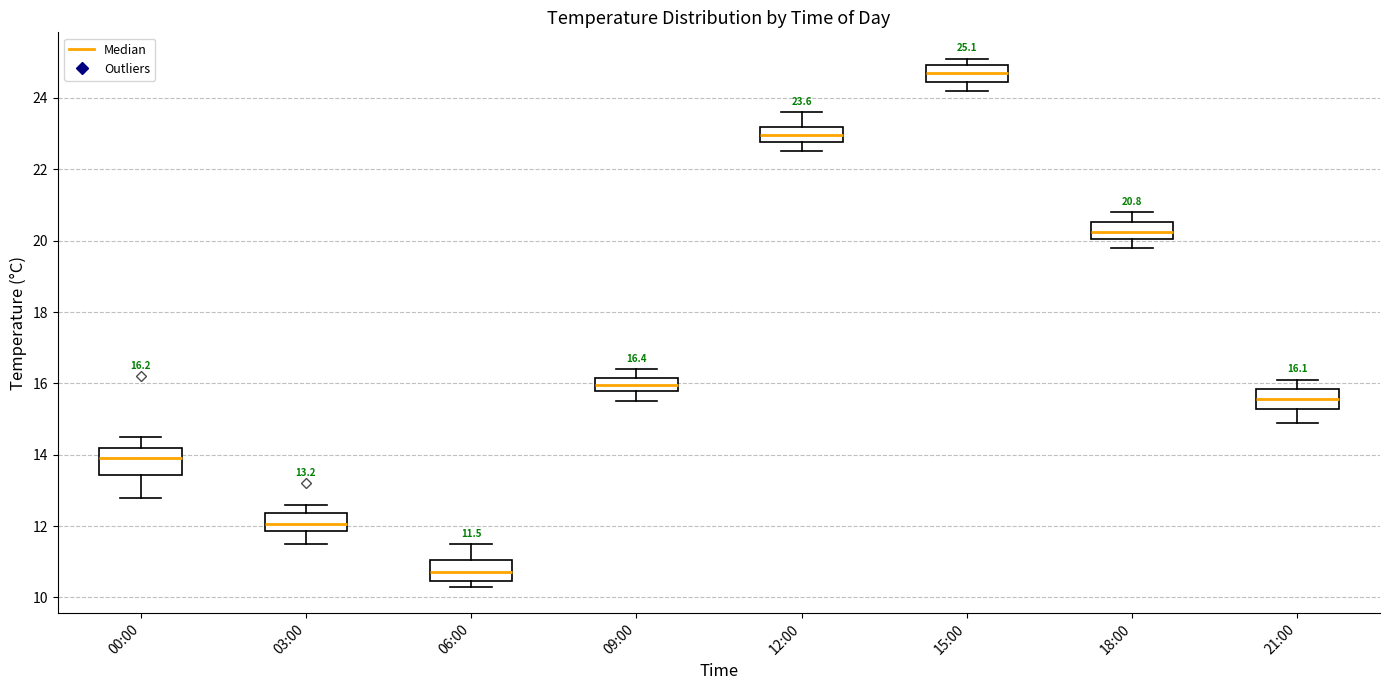

Which box's median line is the lowest?

06:00